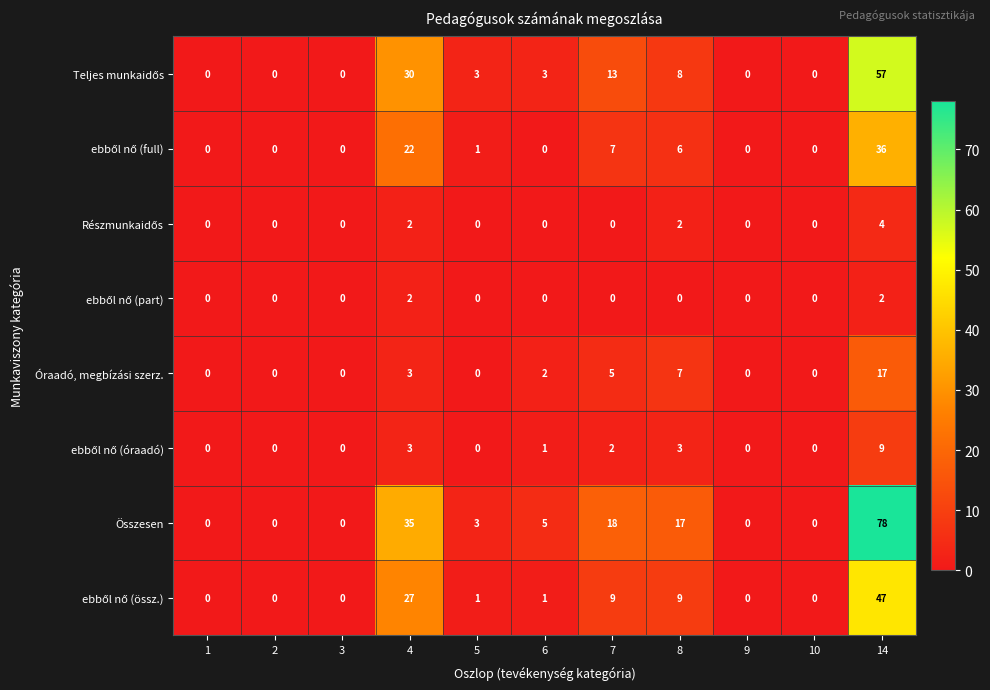

Which series has the widest spread of values?

Összesen